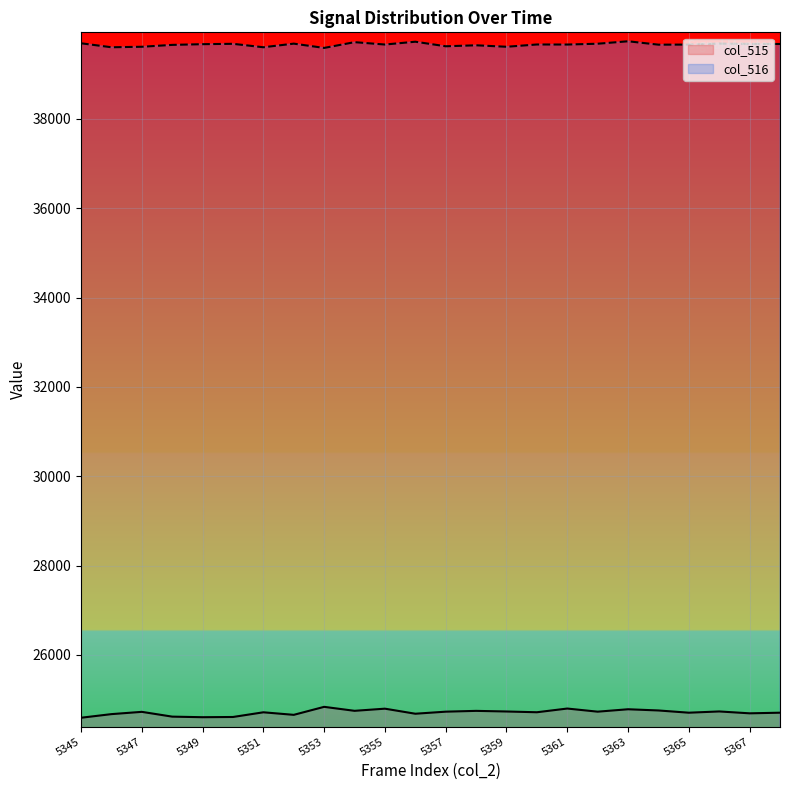

What is the sum of all col_515 values?

593140